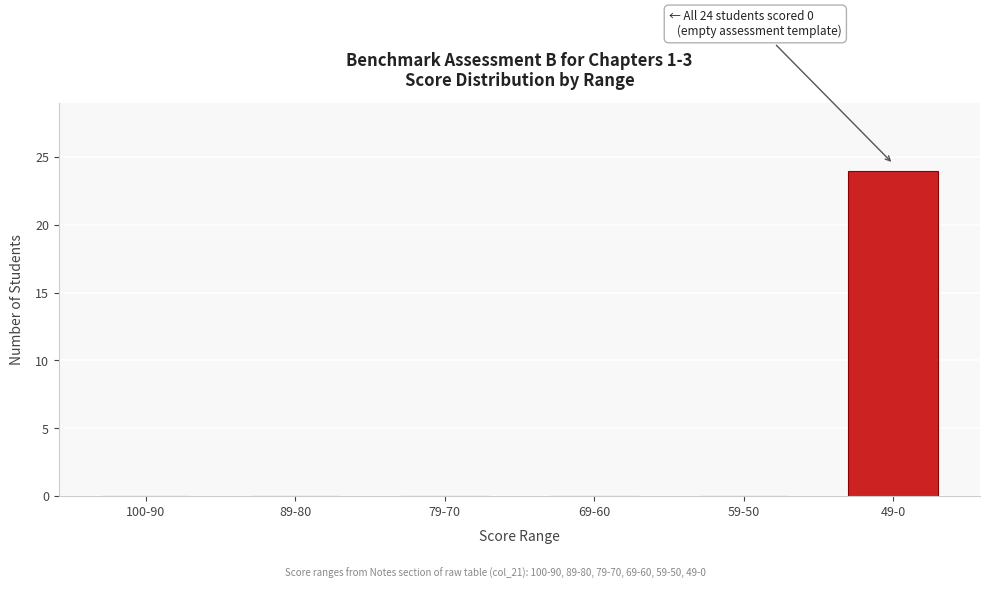

Reading left to right, what are all the values shown in this chart?

100-90=0	89-80=0	79-70=0	69-60=0	59-50=0	49-0=24